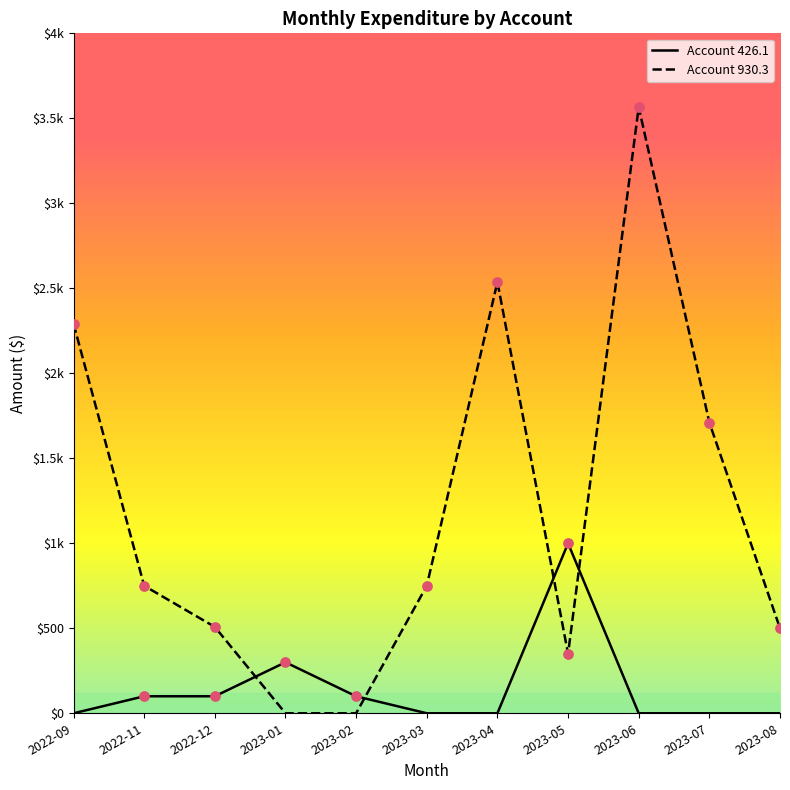

Which series has the largest total across all categories?

Account 930.3